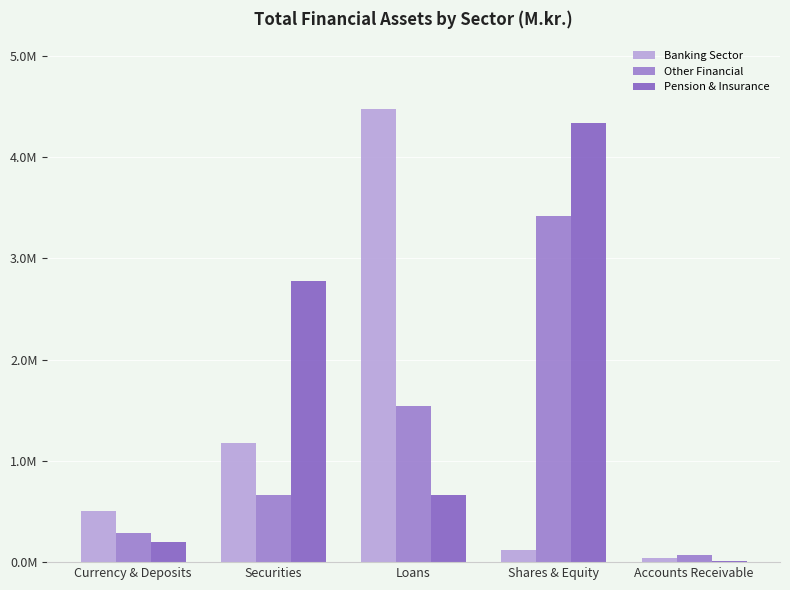

What is the value of the Other Financial bar at the 5th from the left?

71323.8